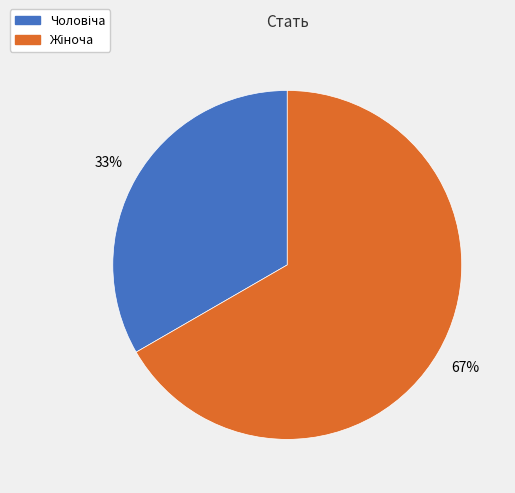

Is there any slice that represents more than half of the pie?

Yes